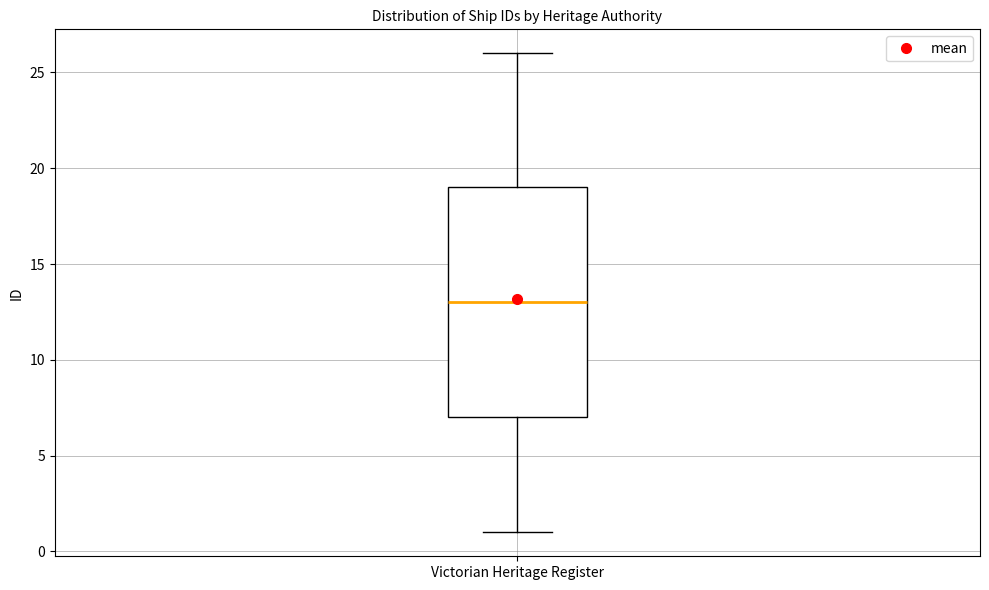

Where is the lower edge of the box for Victorian Heritage Register on the y-axis? The values are not printed on the chart, so give them approximately, as read against the axis.

7